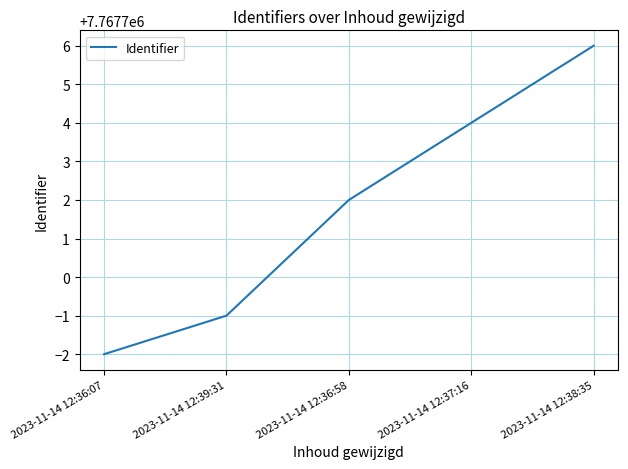

How many lines are shown in the chart?

1